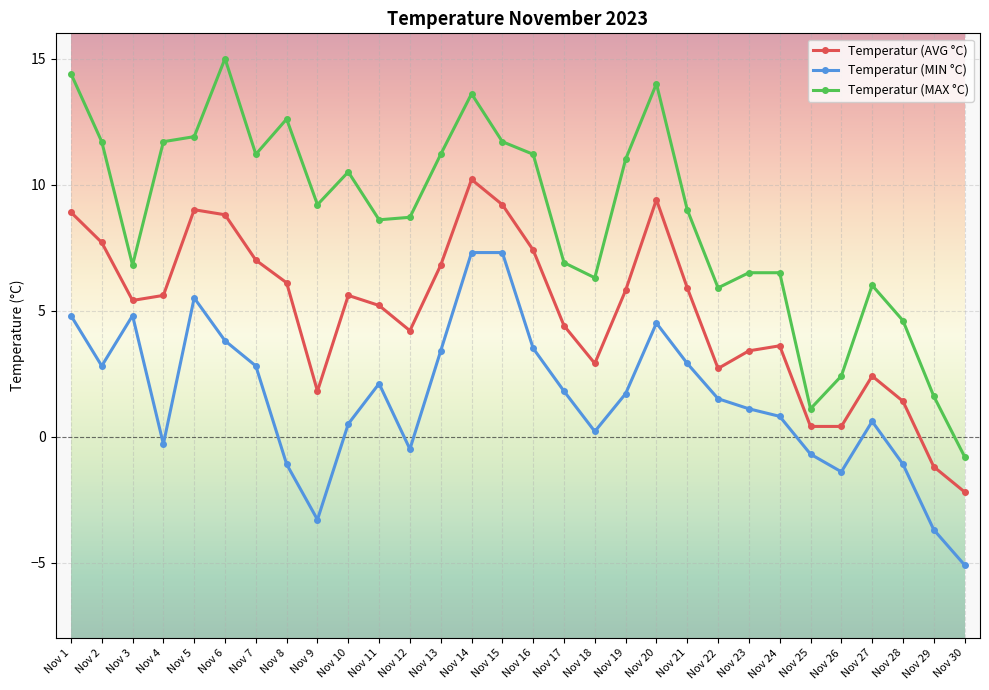

True or false: Temperatur (AVG °C) has a value of 5.2 at Nov 5.

False